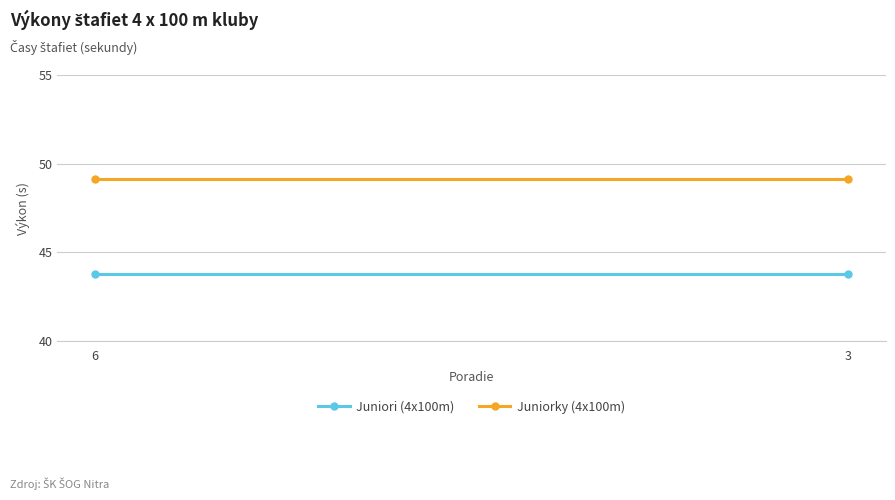

At which category does the chart reach its peak across all series?

6